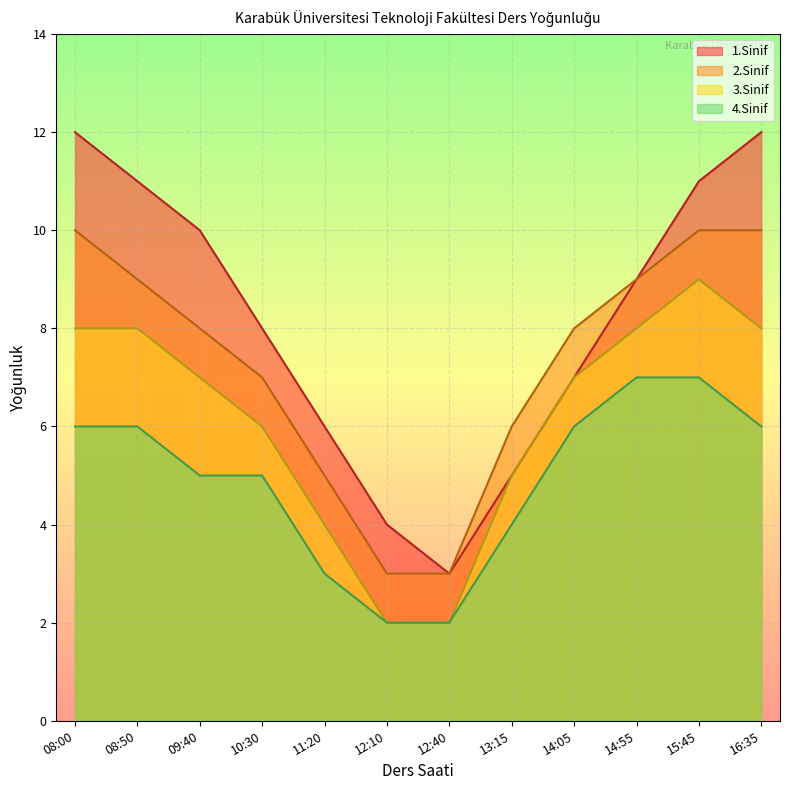

What is the average value of the 4.Sinif series?

5